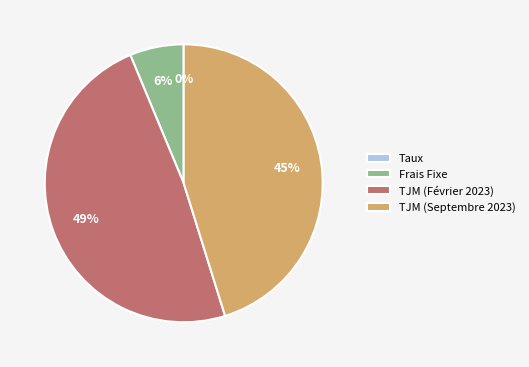

To the nearest percent, what is the combined percentage of Frais Fixe and TJM (Septembre 2023)?

51%